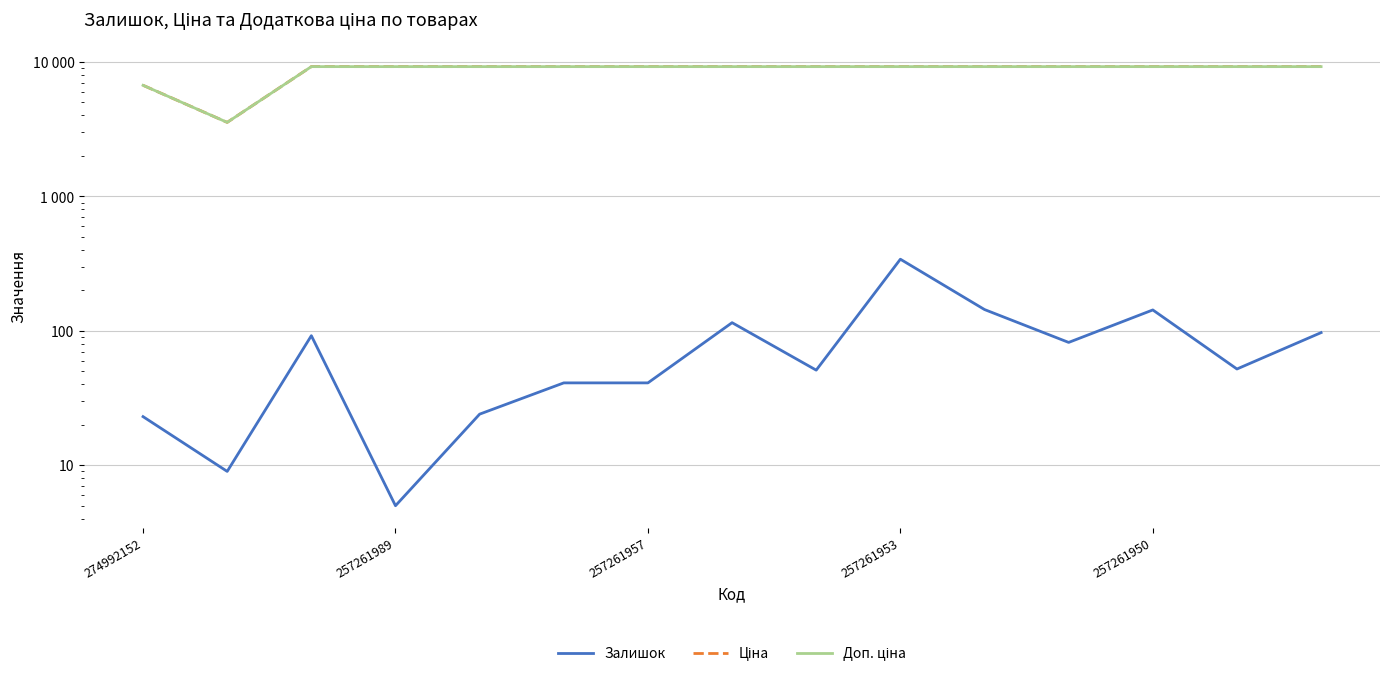

How many values in the Залишок series are below 52?

7